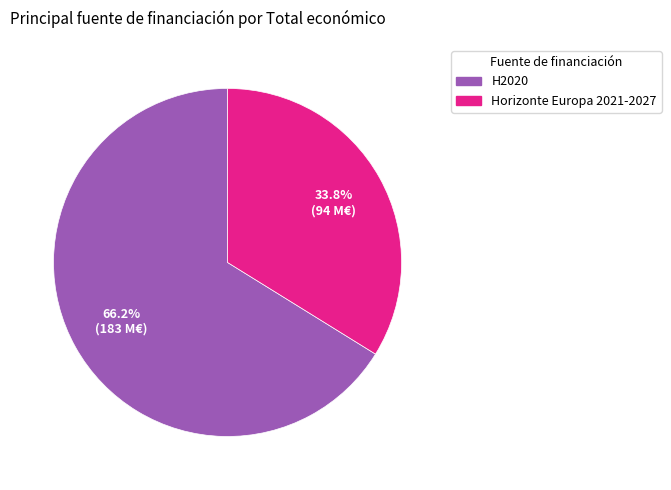

Is there a majority slice in this chart?

Yes